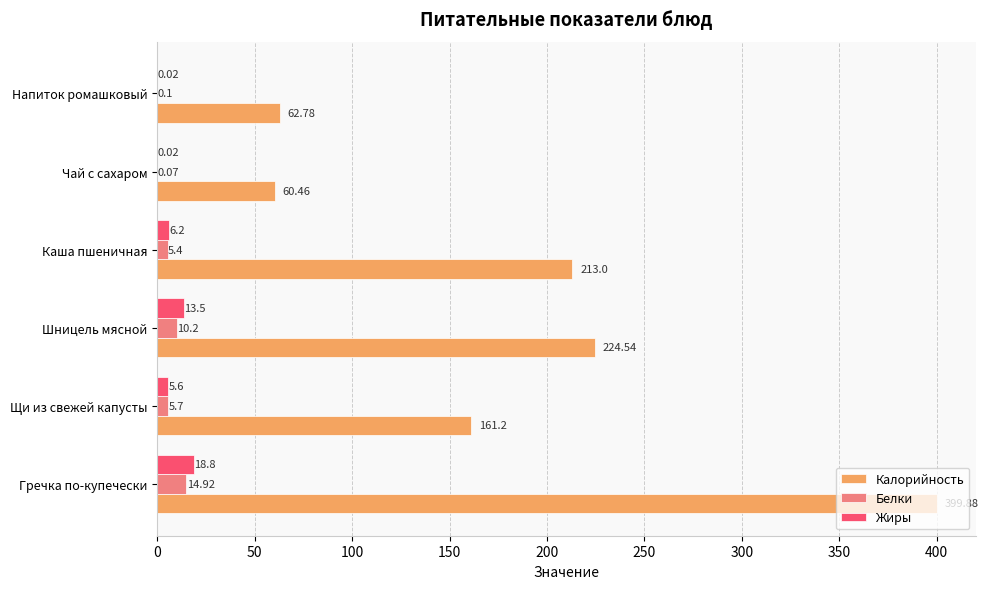

Which series changed the most between Чай с сахаром and Напиток ромашковый?

Калорийность